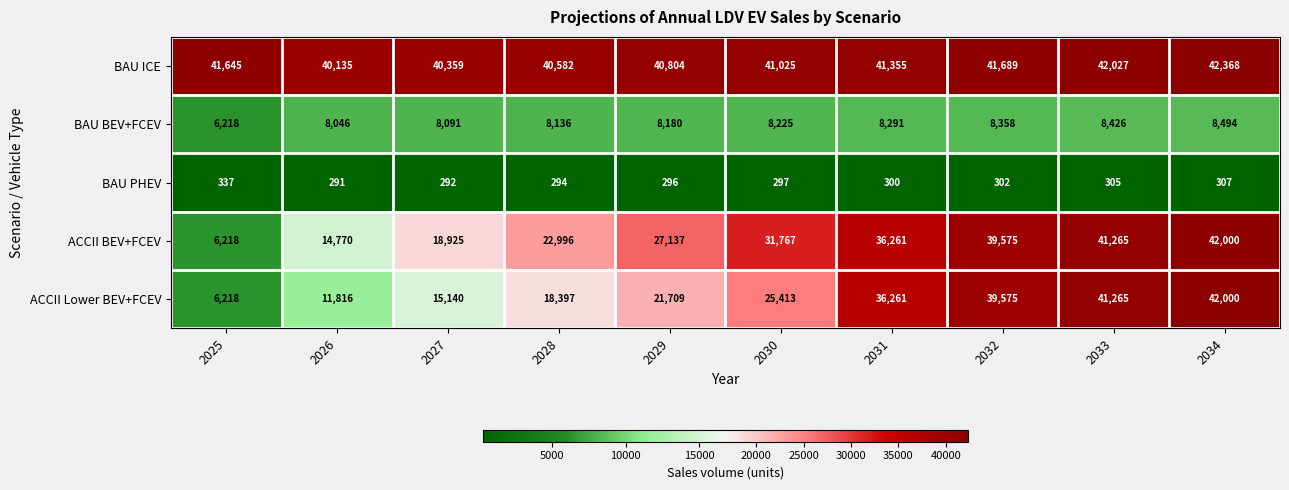

Is it true that BAU BEV+FCEV equals 13254 at 2028?

False